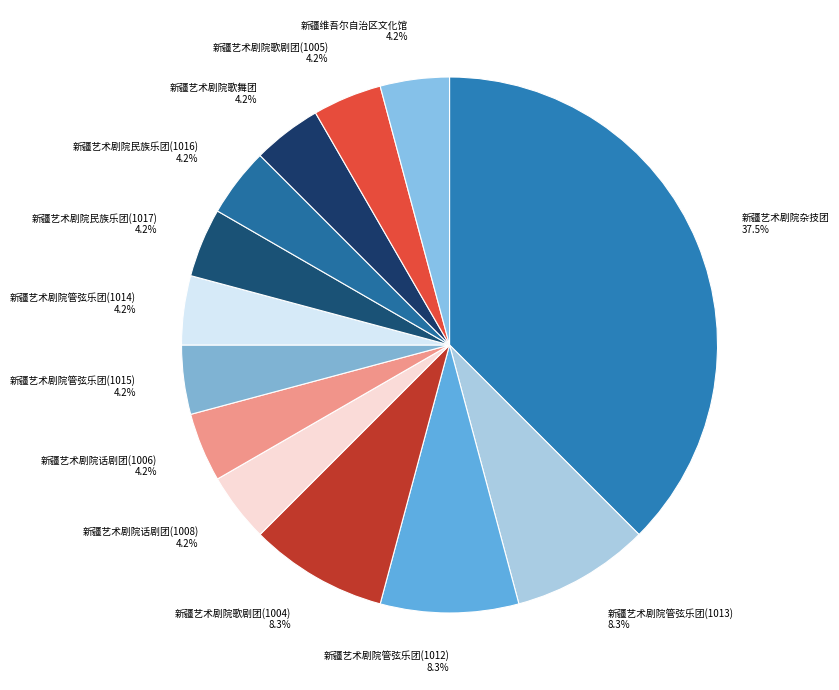

Combined, do 新疆艺术剧院民族乐团(1017) 4.2% and 新疆艺术剧院杂技团 37.5% account for over 50%?

No